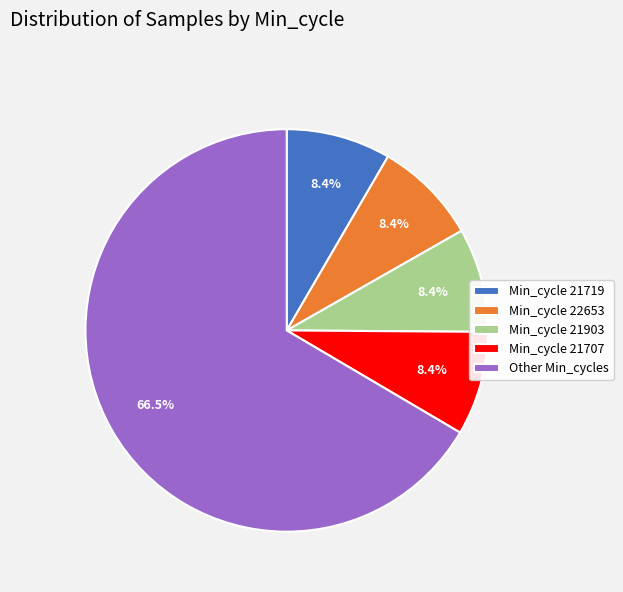

To the nearest percent, what is the average slice percentage?

20%